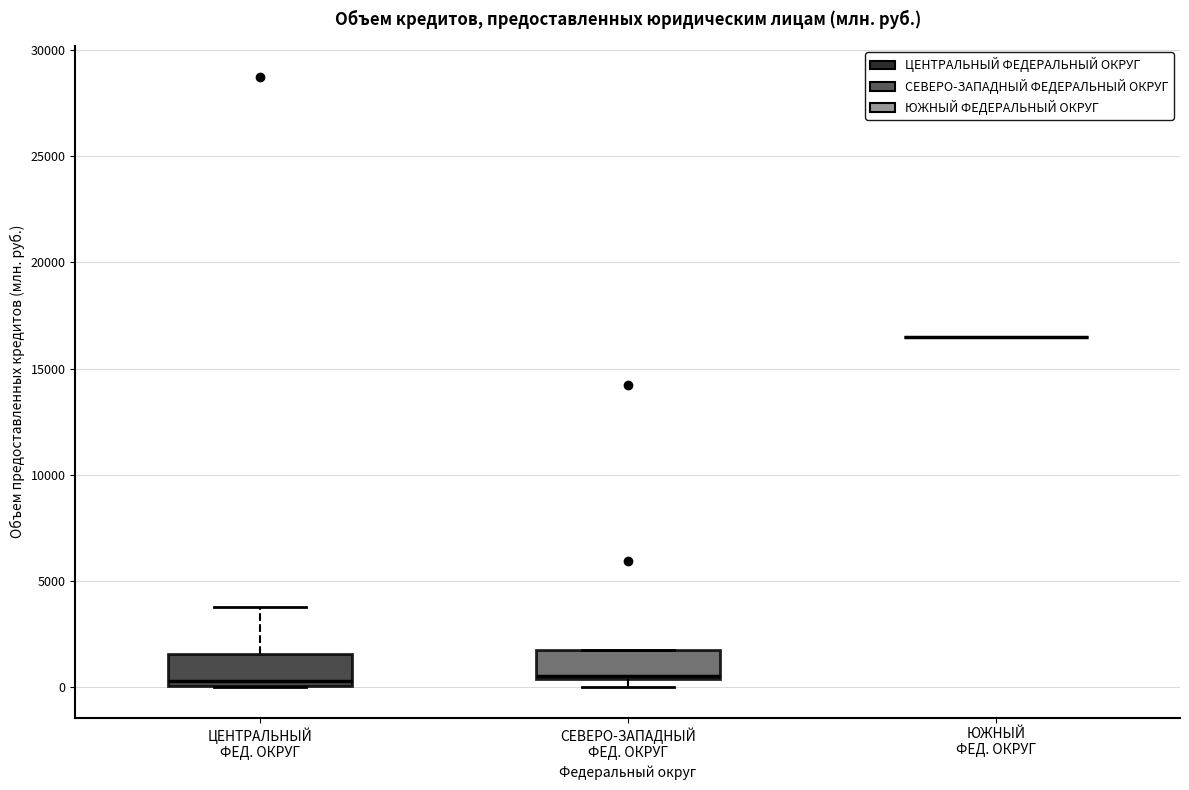

Reading left to right, read every box against the y-axis: the position of its median line, the range the box covers, and the ends of its whiskers. The values are not printed on the chart, so give them approximately, as read against the axis.

ЦЕНТРАЛЬНЫЙ ФЕД. ОКРУГ: median 500, box 0 to 1500, whiskers 0 to 4000
СЕВЕРО-ЗАПАДНЫЙ ФЕД. ОКРУГ: median 500 (just above the box's lower edge), box 500 to 2000, whiskers 0 to 2000
ЮЖНЫЙ ФЕД. ОКРУГ: box collapsed to a line at 16500, whiskers 16500 to 16500